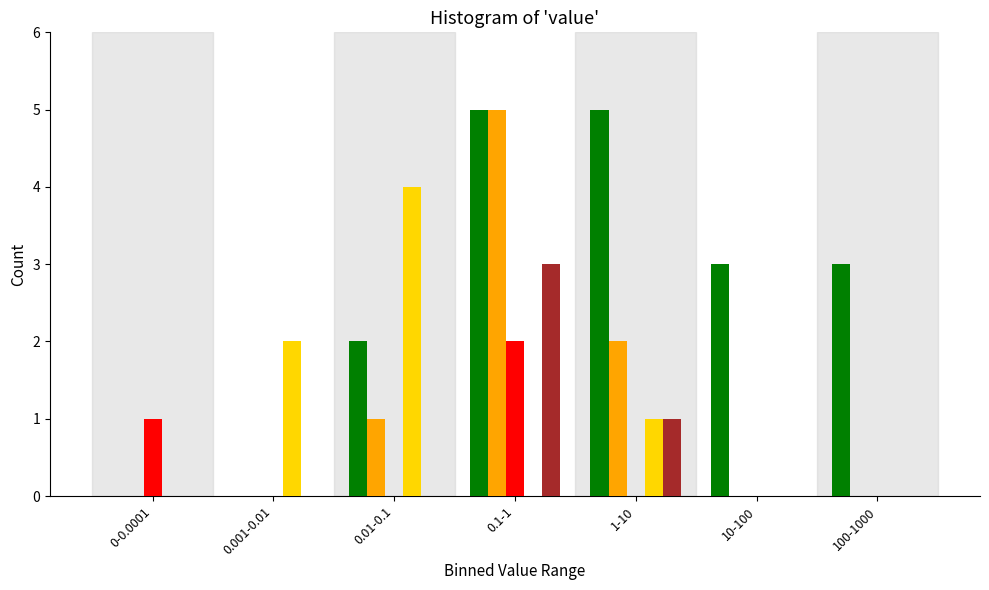

What is the greatest value displayed?

5